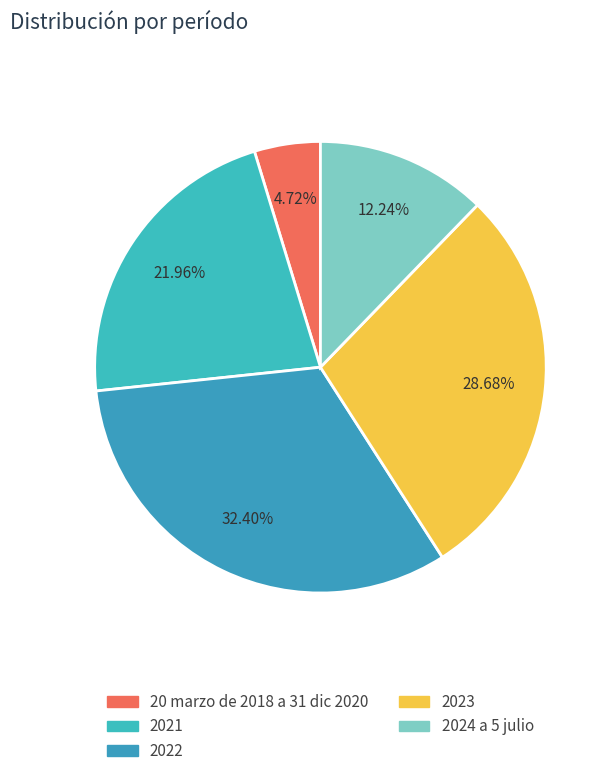

How many segments does this pie chart have?

5